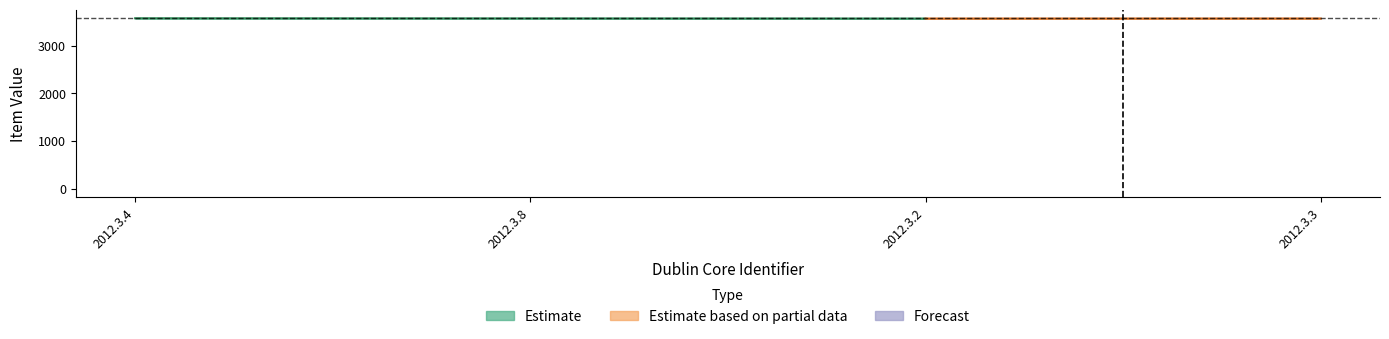

At which category is the sum across all series the highest?

2012.3.4